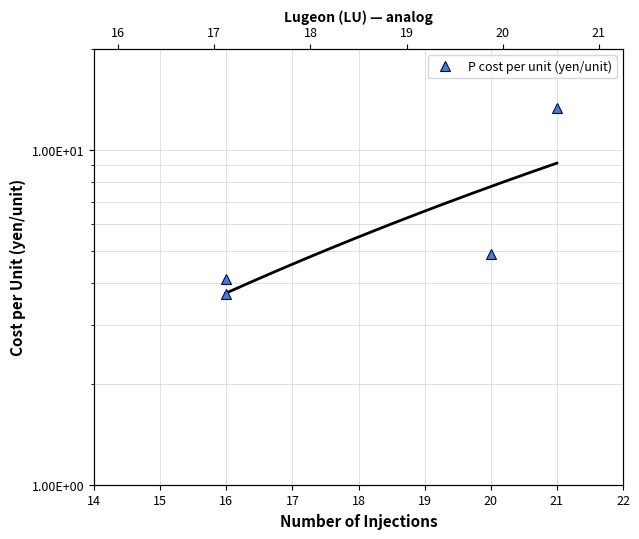

True or false: the data shows 17.3 at 21.

False